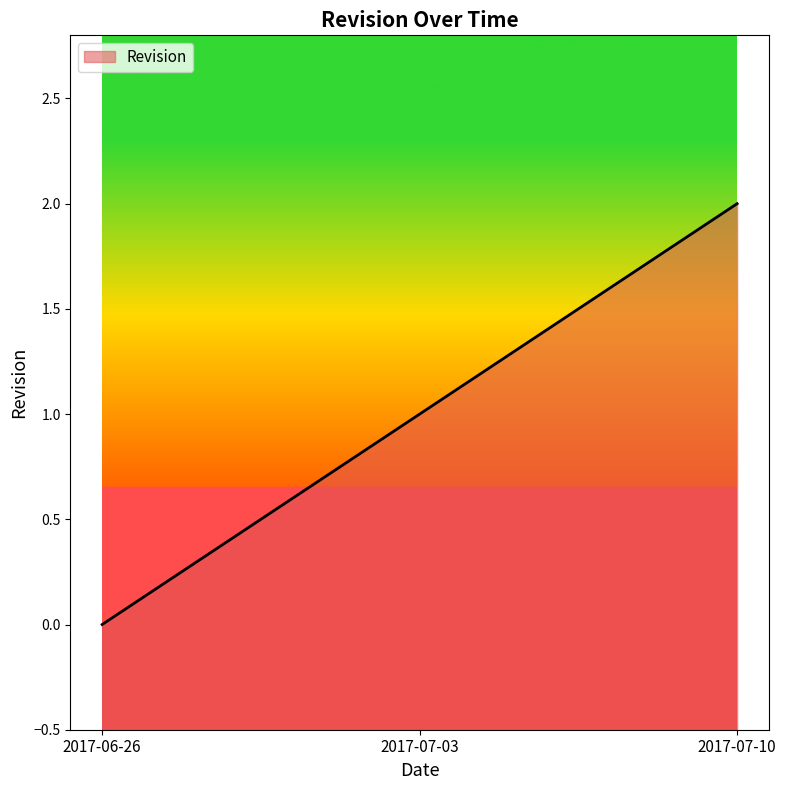

Reading right to left, extract all data points from this chart.

2017-07-10=2	2017-07-03=1	2017-06-26=0